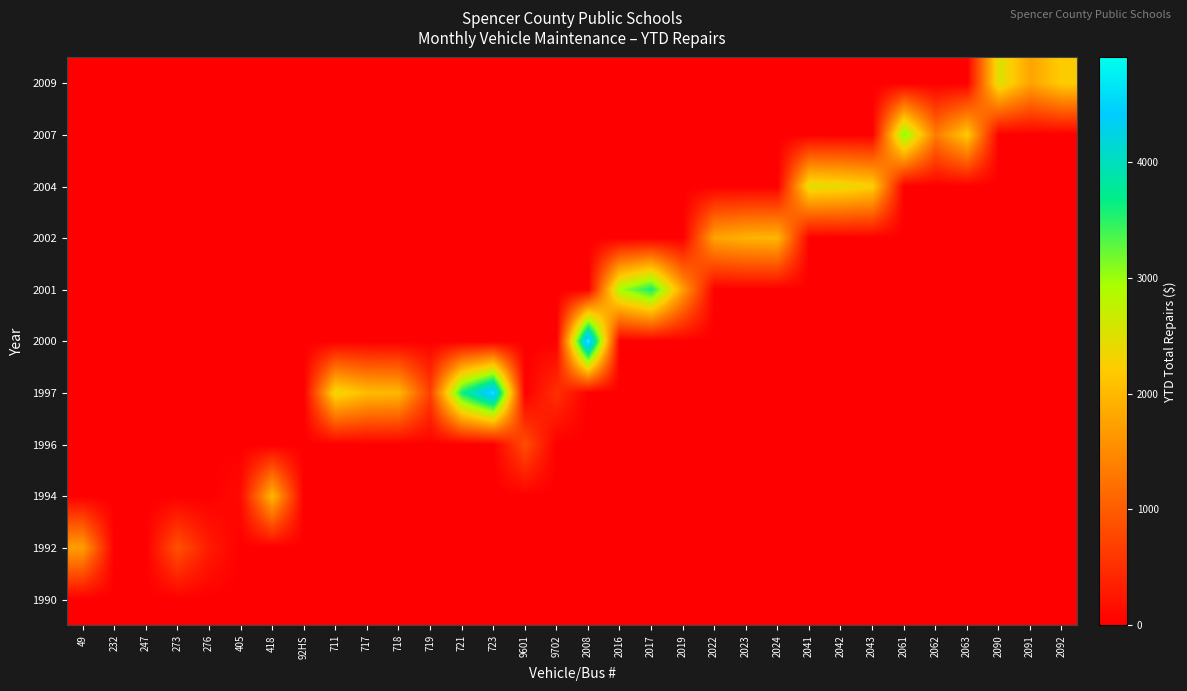

What is the total value across all series at 2061?

3133.0